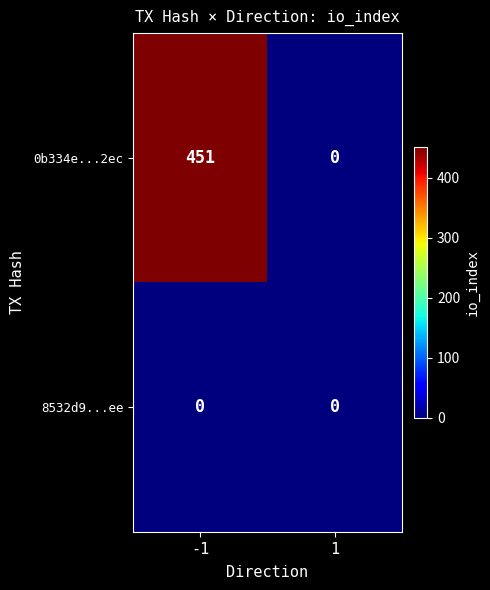

Reading left to right, extract all data points from this chart.

0b334e...2ec: -1=451	1=0
8532d9...ee: -1=0	1=0